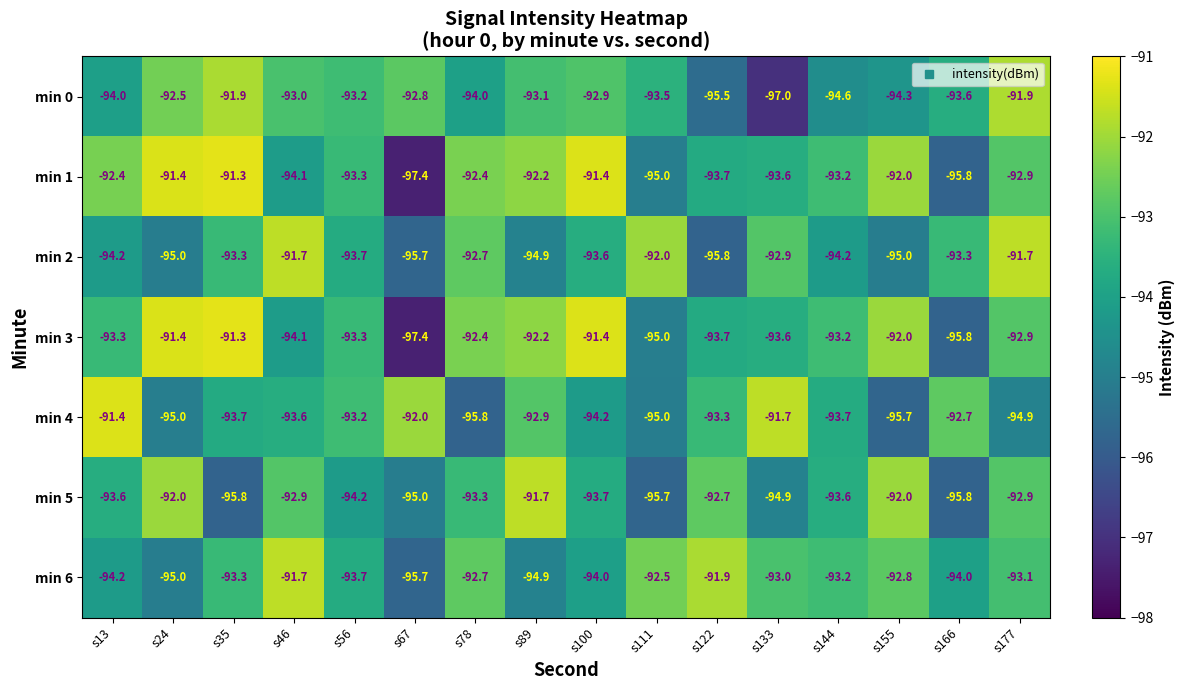

True or false: min 3 has a value of -97.4 at s67.

True